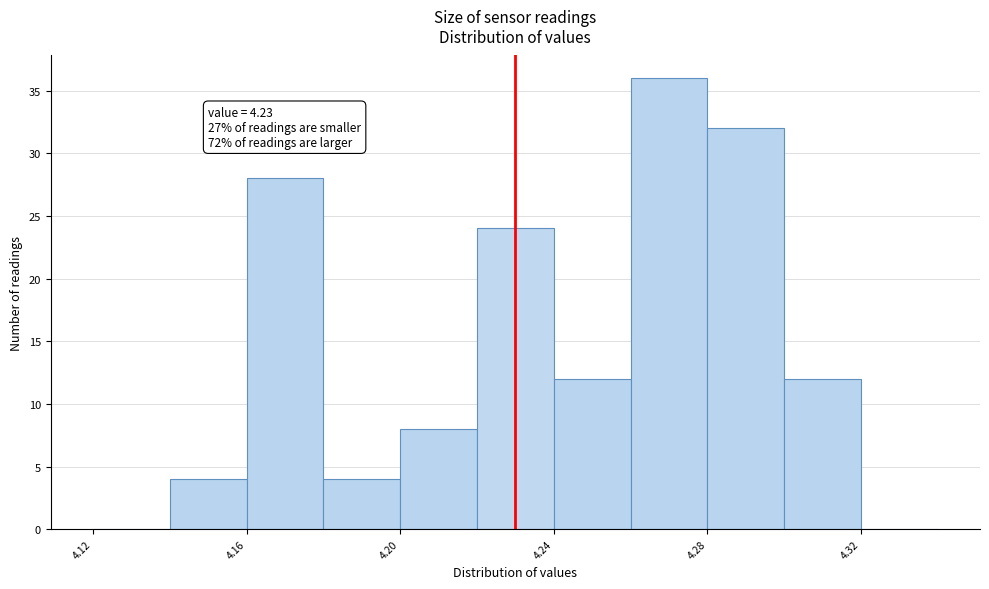

Over which range of the x-axis is the bar tallest?

4.26 to 4.28